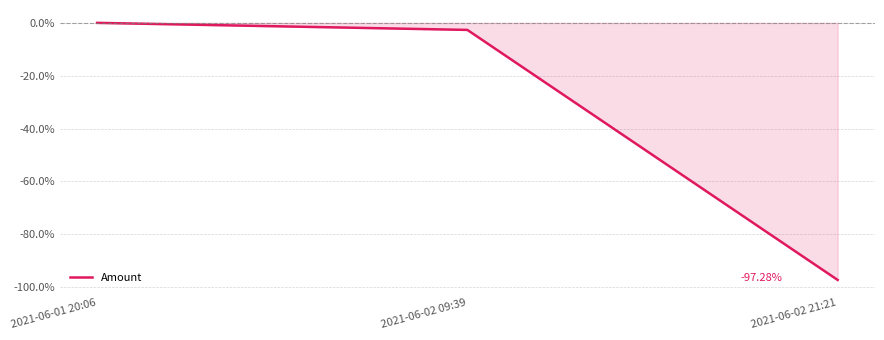

Between 2021-06-02 21:21 and 2021-06-01 20:06, which is larger?

2021-06-01 20:06